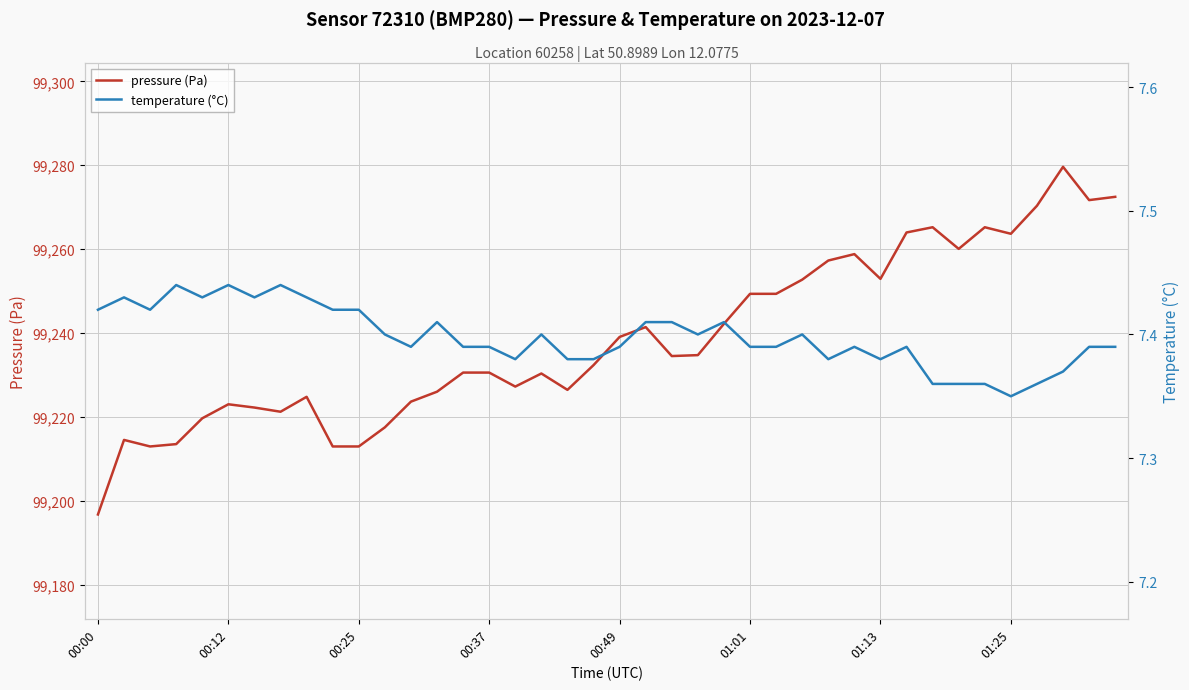

Where is pressure (Pa) nearest to the value 99238?

00:49